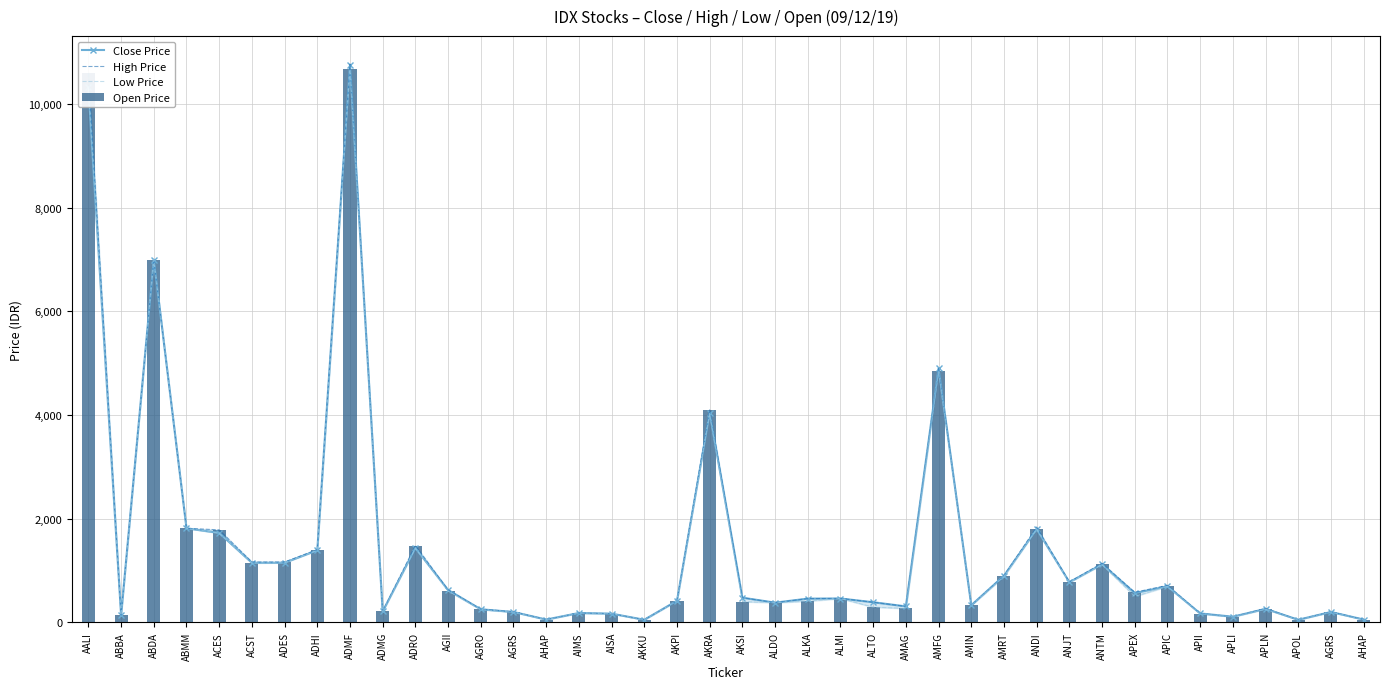

The Open Price series shows 166 at APII. True or false?

True